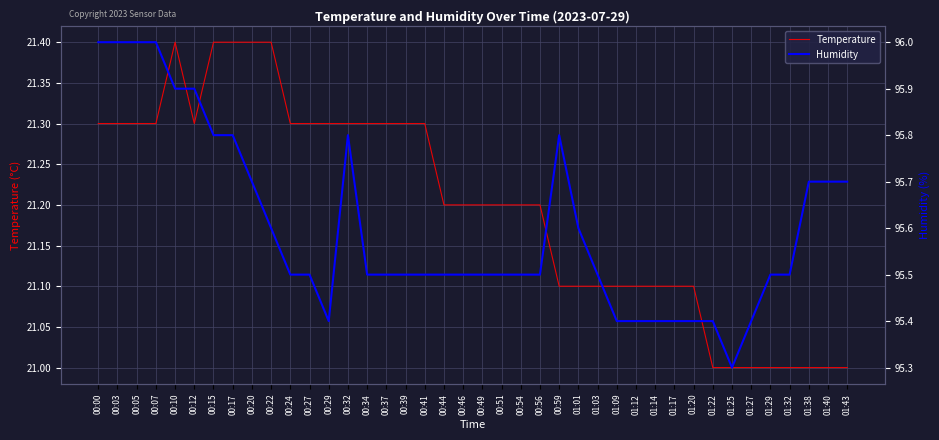

Between 00:12 and 00:24, which is larger?

00:12